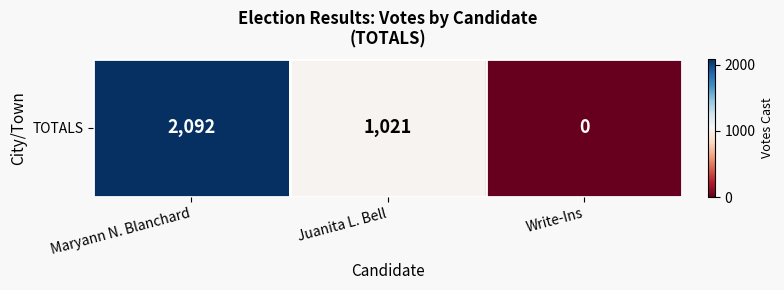

What is the change in value from Maryann N. Blanchard to Juanita L. Bell?

-1071